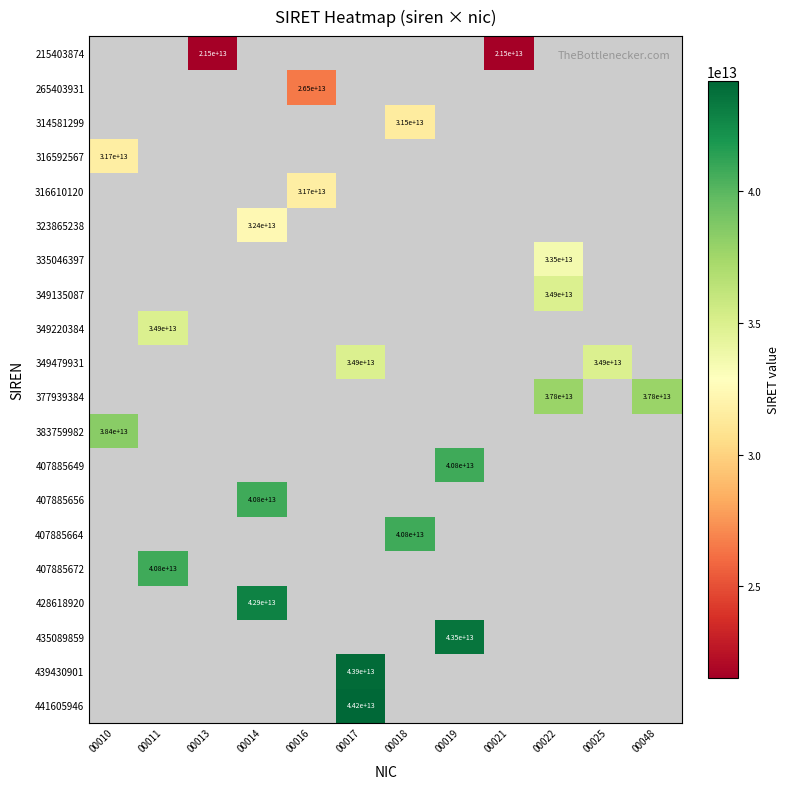

What is the maximum value shown in the chart?

44160594600017.0